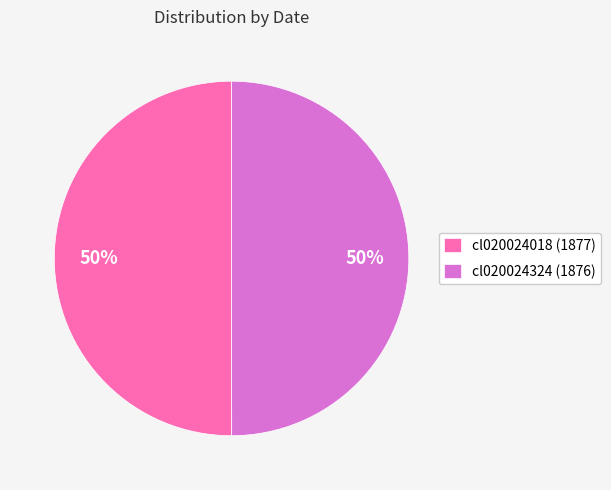

Combined, do cl020024018 and cl020024324 account for over 50%?

Yes